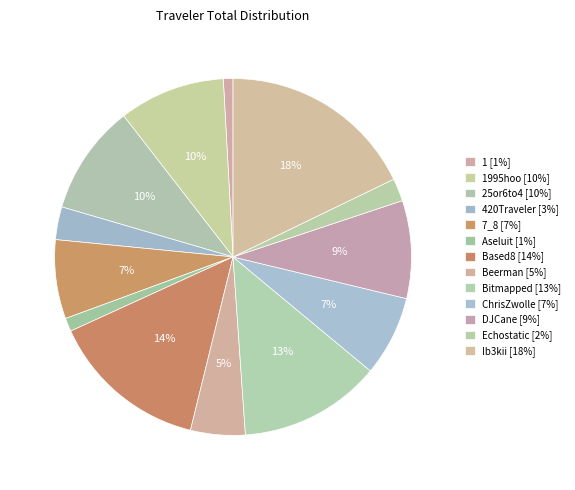

Count the number of slices in the pie.

13